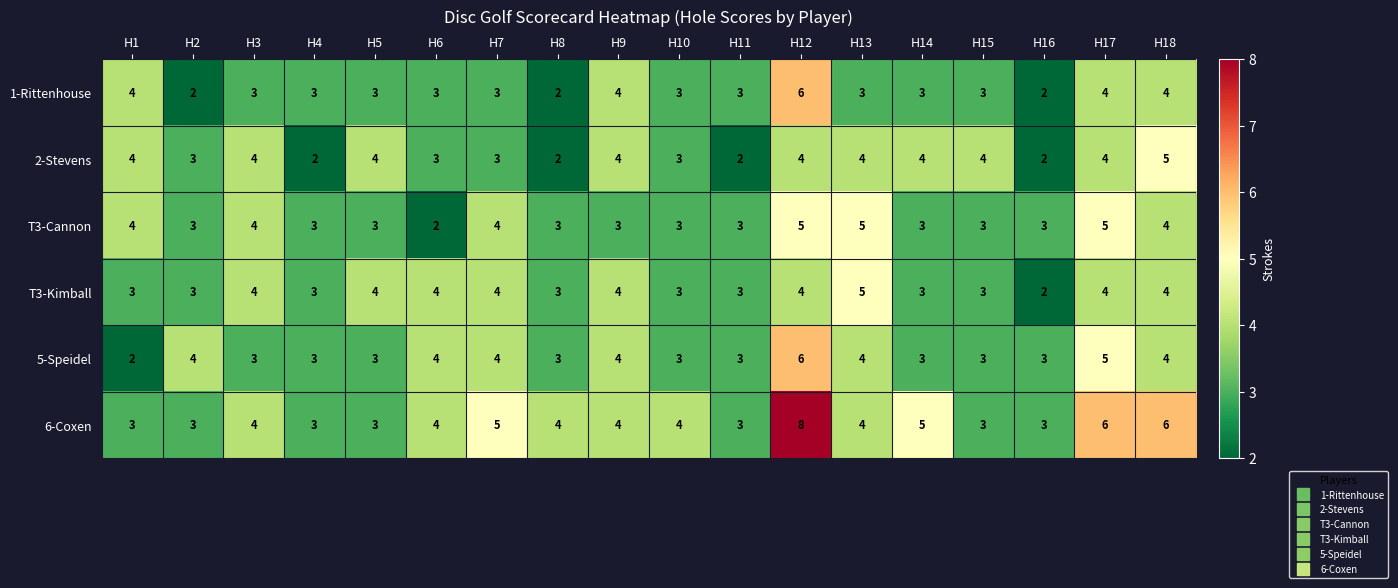

How many data points does each series have?

18